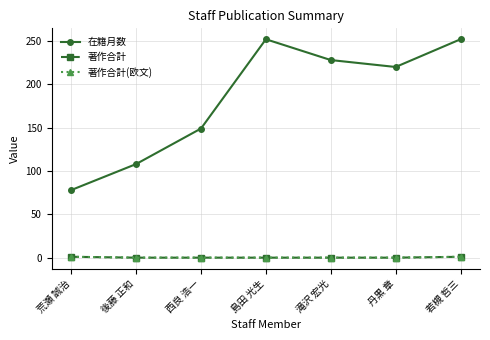

Rank the categories by 在籍月数 value from lowest to highest.

荒瀬 誠治, 後藤 正和, 西良 浩一, 丹黒 章, 滝沢 宏光, 島田 光生, 若槻 哲三